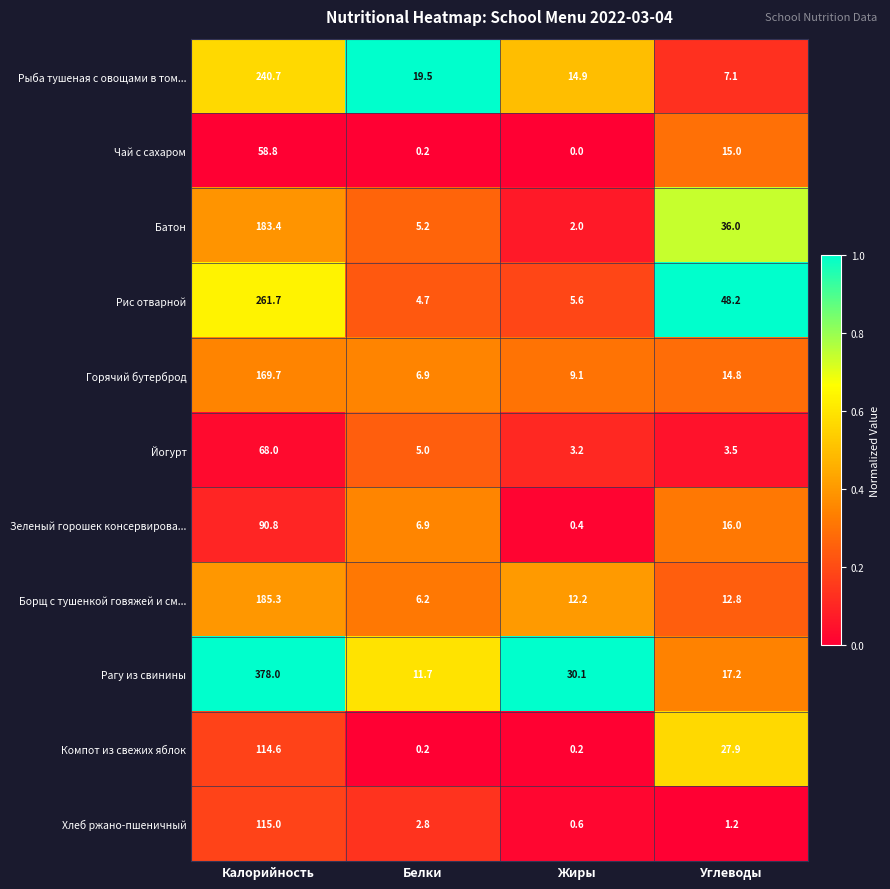

Is it true that Йогурт equals 1.5 at Белки?

False